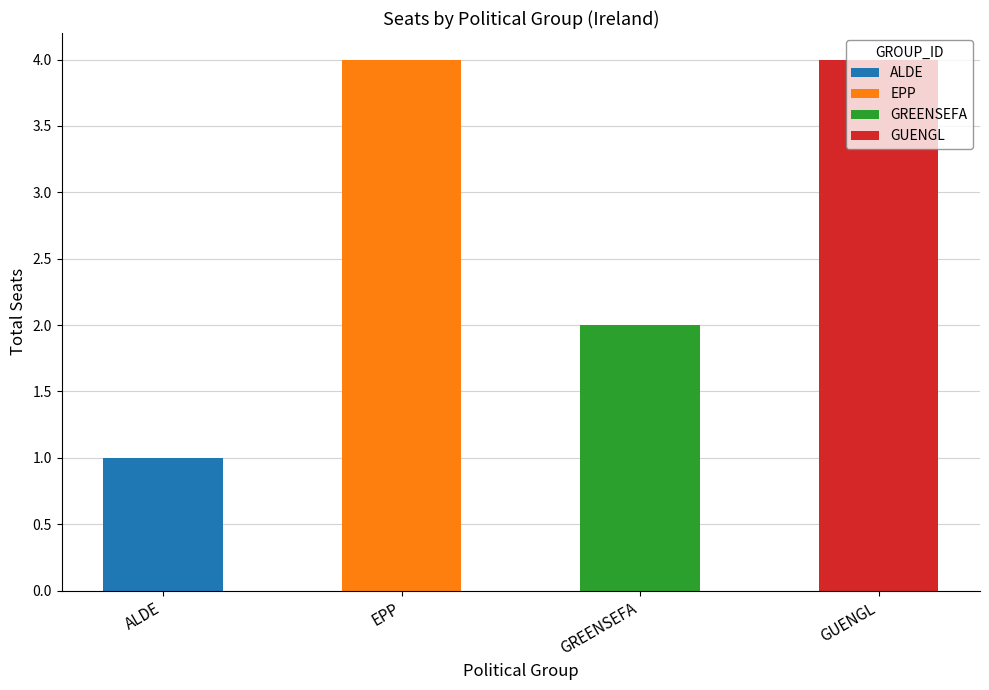

Does the chart contain stacked bars?

No